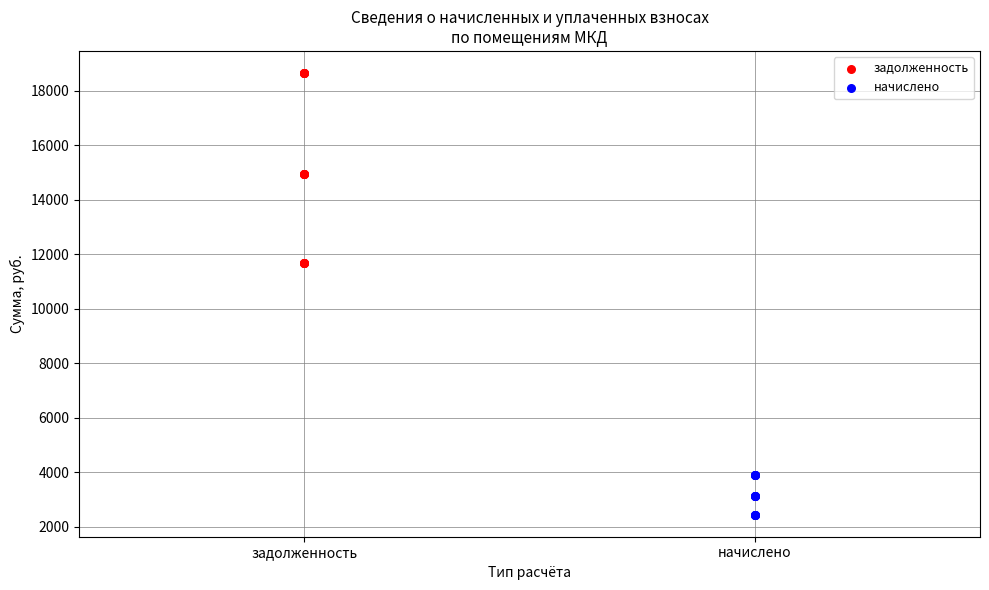

Which series has the widest spread of Y values?

задолженность